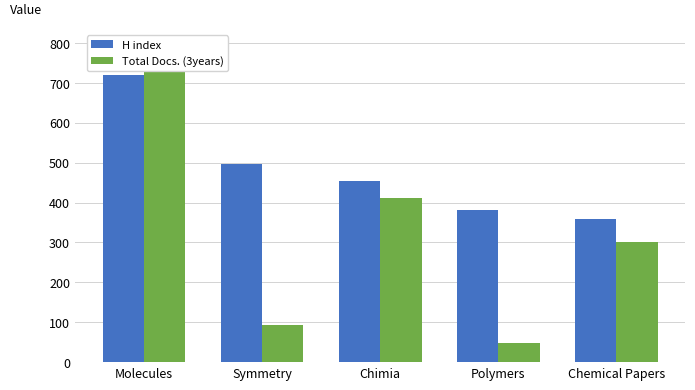

What is the minimum value for H index?

359